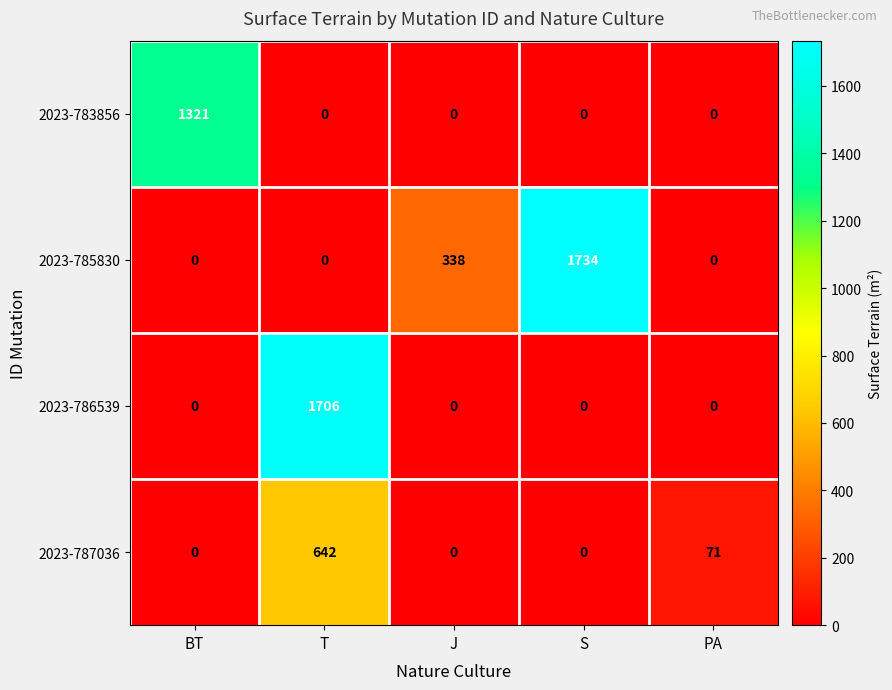

Count the number of data series in this chart.

4